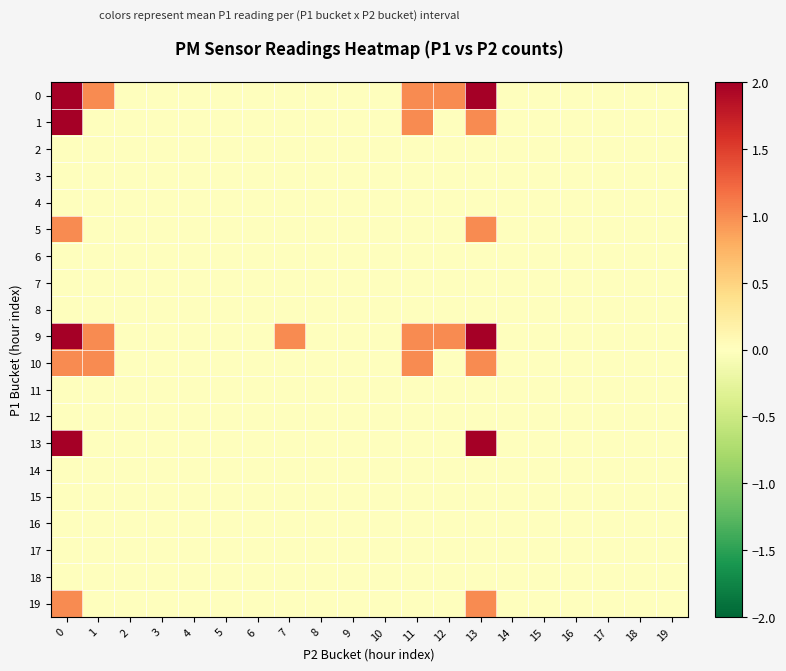

Reading left to right, extract all data points from this chart.

0: 0=2	1=1	2=0	3=0	4=0	5=0	6=0	7=0	8=0	9=0	10=0	11=1	12=1	13=2	14=0	15=0	16=0	17=0	18=0	19=0
1: 0=2	1=0	2=0	3=0	4=0	5=0	6=0	7=0	8=0	9=0	10=0	11=1	12=0	13=1	14=0	15=0	16=0	17=0	18=0	19=0
2: 0=0	1=0	2=0	3=0	4=0	5=0	6=0	7=0	8=0	9=0	10=0	11=0	12=0	13=0	14=0	15=0	16=0	17=0	18=0	19=0
3: 0=0	1=0	2=0	3=0	4=0	5=0	6=0	7=0	8=0	9=0	10=0	11=0	12=0	13=0	14=0	15=0	16=0	17=0	18=0	19=0
4: 0=0	1=0	2=0	3=0	4=0	5=0	6=0	7=0	8=0	9=0	10=0	11=0	12=0	13=0	14=0	15=0	16=0	17=0	18=0	19=0
5: 0=1	1=0	2=0	3=0	4=0	5=0	6=0	7=0	8=0	9=0	10=0	11=0	12=0	13=1	14=0	15=0	16=0	17=0	18=0	19=0
6: 0=0	1=0	2=0	3=0	4=0	5=0	6=0	7=0	8=0	9=0	10=0	11=0	12=0	13=0	14=0	15=0	16=0	17=0	18=0	19=0
7: 0=0	1=0	2=0	3=0	4=0	5=0	6=0	7=0	8=0	9=0	10=0	11=0	12=0	13=0	14=0	15=0	16=0	17=0	18=0	19=0
8: 0=0	1=0	2=0	3=0	4=0	5=0	6=0	7=0	8=0	9=0	10=0	11=0	12=0	13=0	14=0	15=0	16=0	17=0	18=0	19=0
9: 0=2	1=1	2=0	3=0	4=0	5=0	6=0	7=1	8=0	9=0	10=0	11=1	12=1	13=2	14=0	15=0	16=0	17=0	18=0	19=0
10: 0=1	1=1	2=0	3=0	4=0	5=0	6=0	7=0	8=0	9=0	10=0	11=1	12=0	13=1	14=0	15=0	16=0	17=0	18=0	19=0
11: 0=0	1=0	2=0	3=0	4=0	5=0	6=0	7=0	8=0	9=0	10=0	11=0	12=0	13=0	14=0	15=0	16=0	17=0	18=0	19=0
12: 0=0	1=0	2=0	3=0	4=0	5=0	6=0	7=0	8=0	9=0	10=0	11=0	12=0	13=0	14=0	15=0	16=0	17=0	18=0	19=0
13: 0=2	1=0	2=0	3=0	4=0	5=0	6=0	7=0	8=0	9=0	10=0	11=0	12=0	13=2	14=0	15=0	16=0	17=0	18=0	19=0
14: 0=0	1=0	2=0	3=0	4=0	5=0	6=0	7=0	8=0	9=0	10=0	11=0	12=0	13=0	14=0	15=0	16=0	17=0	18=0	19=0
15: 0=0	1=0	2=0	3=0	4=0	5=0	6=0	7=0	8=0	9=0	10=0	11=0	12=0	13=0	14=0	15=0	16=0	17=0	18=0	19=0
16: 0=0	1=0	2=0	3=0	4=0	5=0	6=0	7=0	8=0	9=0	10=0	11=0	12=0	13=0	14=0	15=0	16=0	17=0	18=0	19=0
17: 0=0	1=0	2=0	3=0	4=0	5=0	6=0	7=0	8=0	9=0	10=0	11=0	12=0	13=0	14=0	15=0	16=0	17=0	18=0	19=0
18: 0=0	1=0	2=0	3=0	4=0	5=0	6=0	7=0	8=0	9=0	10=0	11=0	12=0	13=0	14=0	15=0	16=0	17=0	18=0	19=0
19: 0=1	1=0	2=0	3=0	4=0	5=0	6=0	7=0	8=0	9=0	10=0	11=0	12=0	13=1	14=0	15=0	16=0	17=0	18=0	19=0